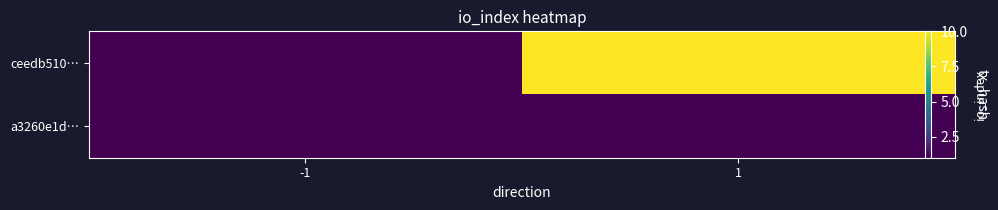

What is the smallest value displayed?

-1